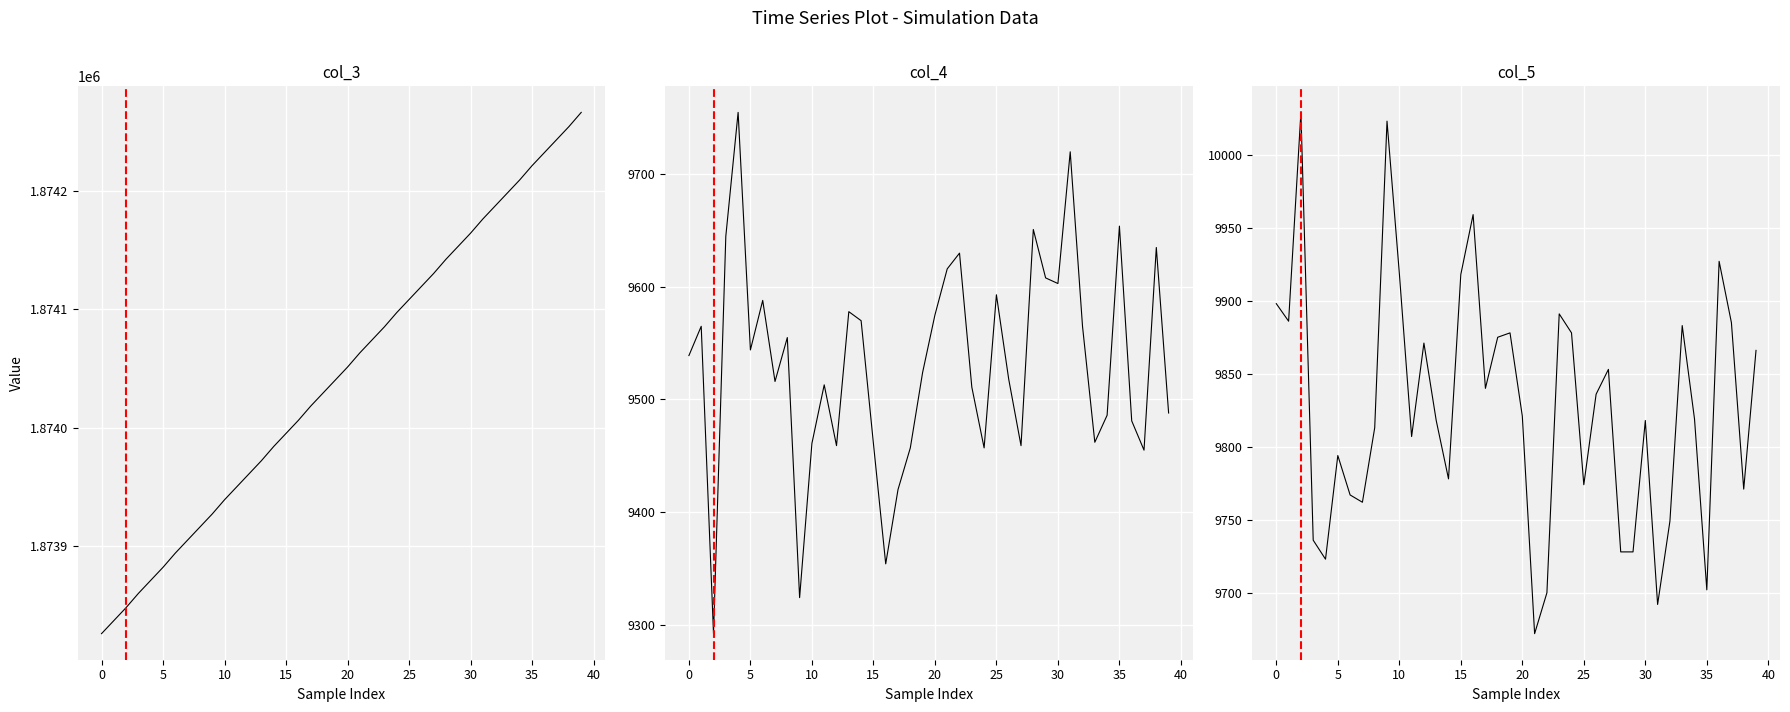

At 24, list the series in order from largest to smallest.

col_3, col_5, col_4